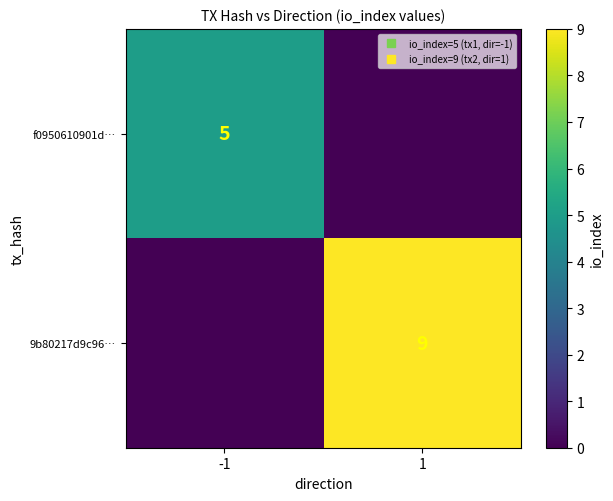

True or false: f0950610901d… has a value of 5 at -1.

True